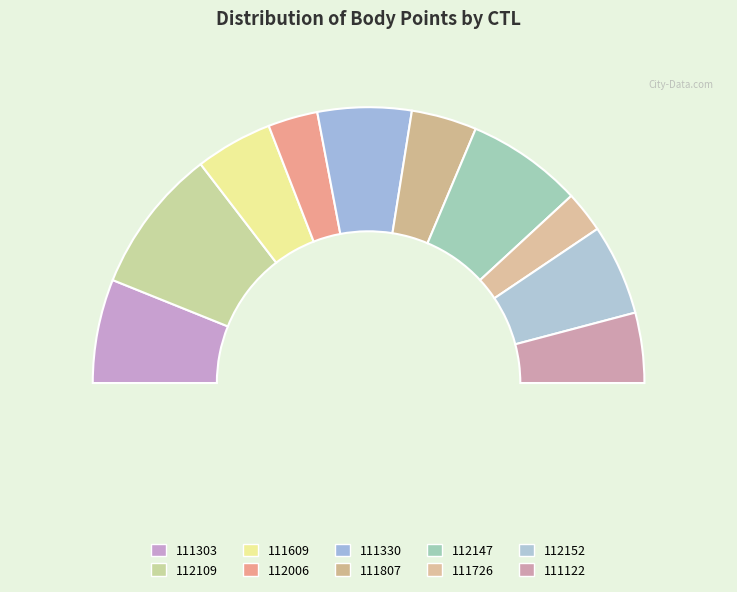

Is the sum of 111609 and 112006 greater than half?

No